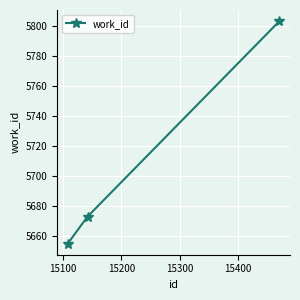

What is the smallest value displayed?

5655